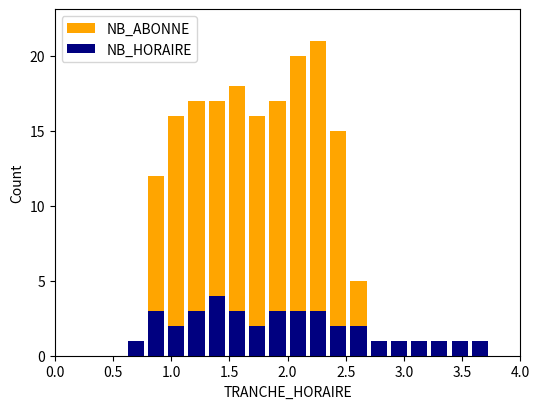

What is the label of the 4th bar from the right?

3.5